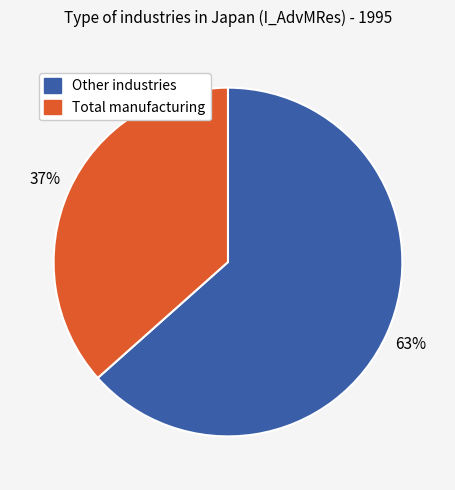

To the nearest percent, what is the average slice percentage?

50%